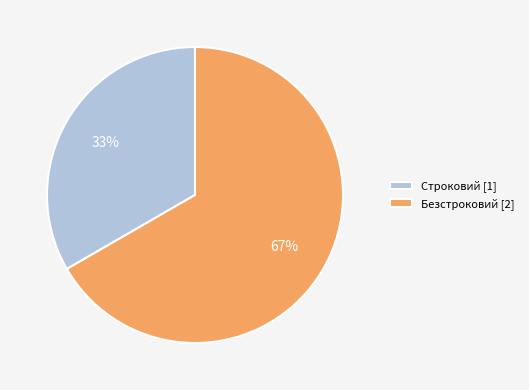

To the nearest percent, what is the combined percentage of Строковий [1] and Безстроковий [2]?

100%